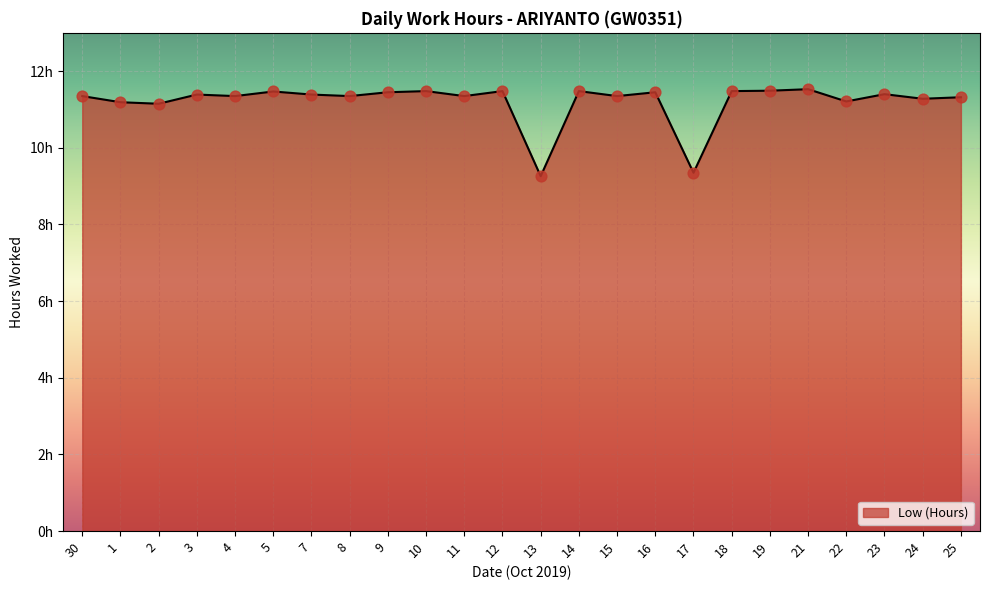

Which has a higher value, 23 or 1?

23